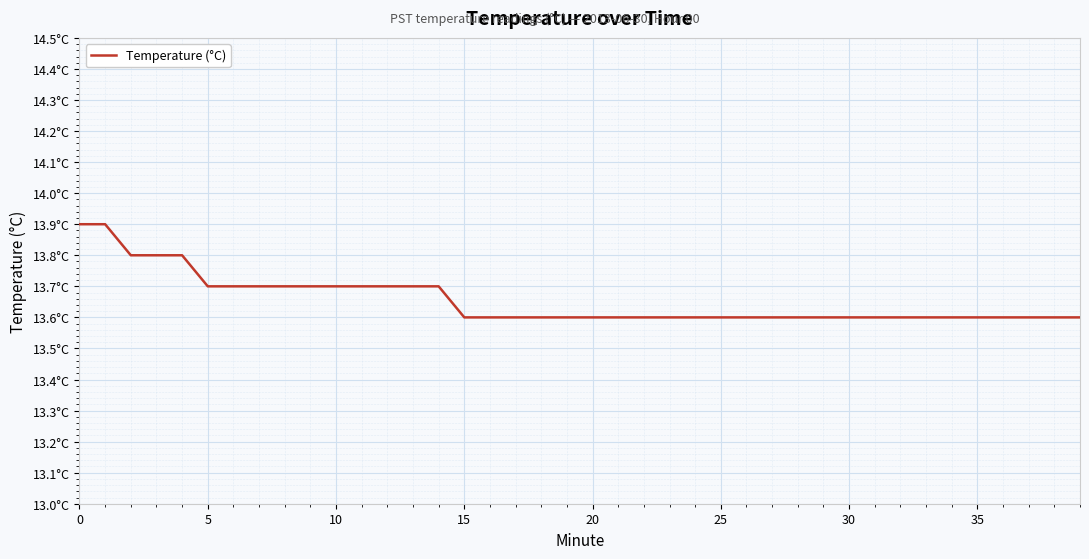

Is this an area chart (filled region under the line)?

No